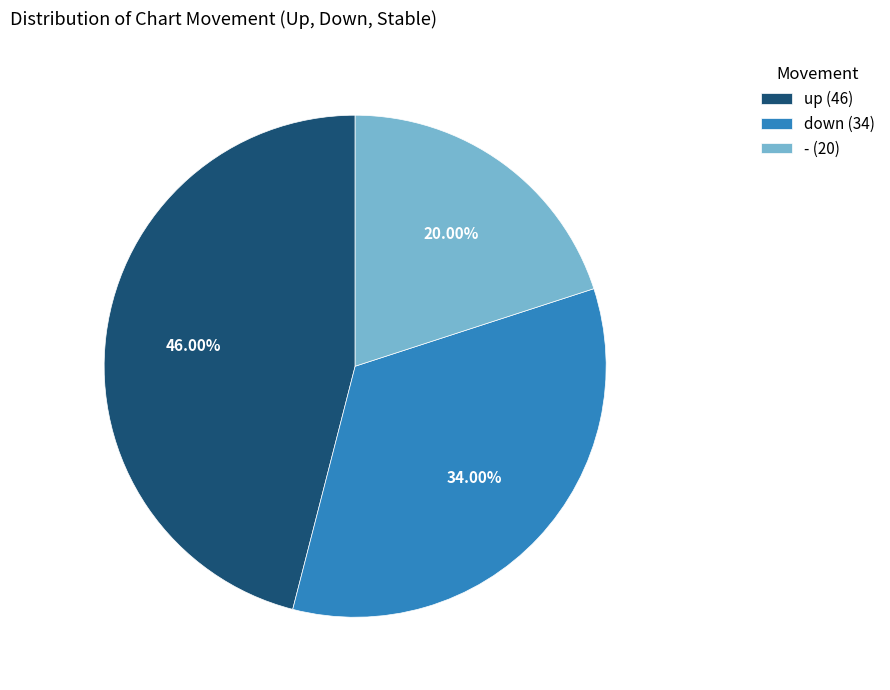

Which slice is the smallest?

-